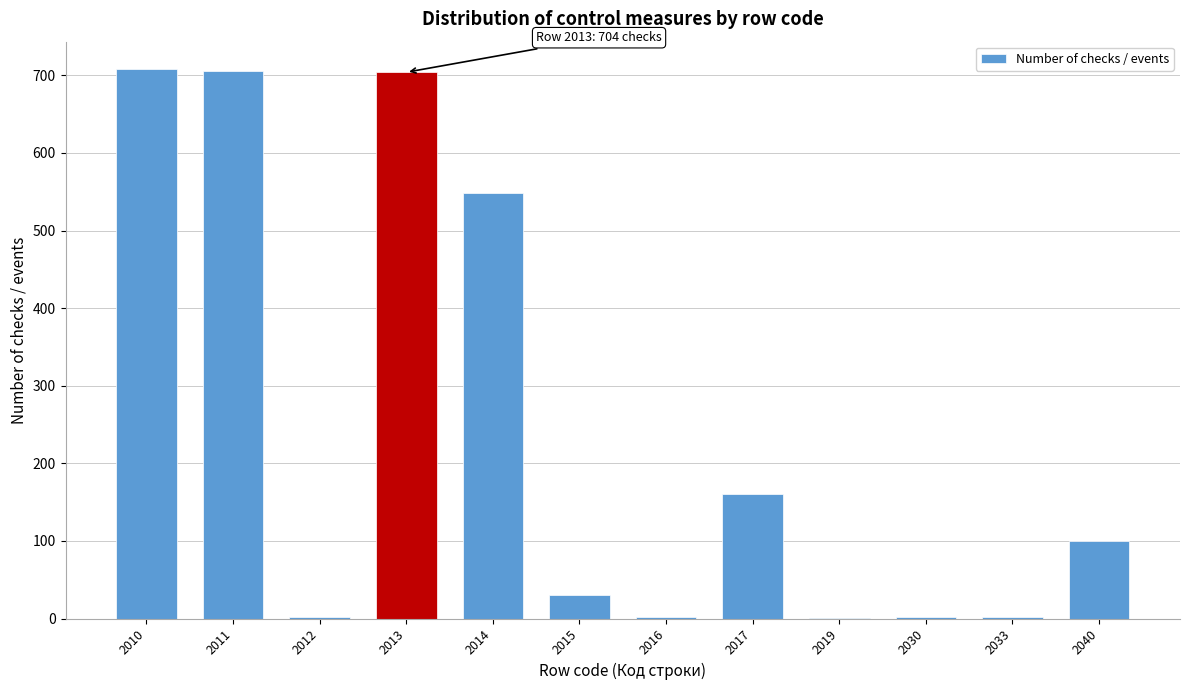

Where is the data nearest to the value 354?

2017